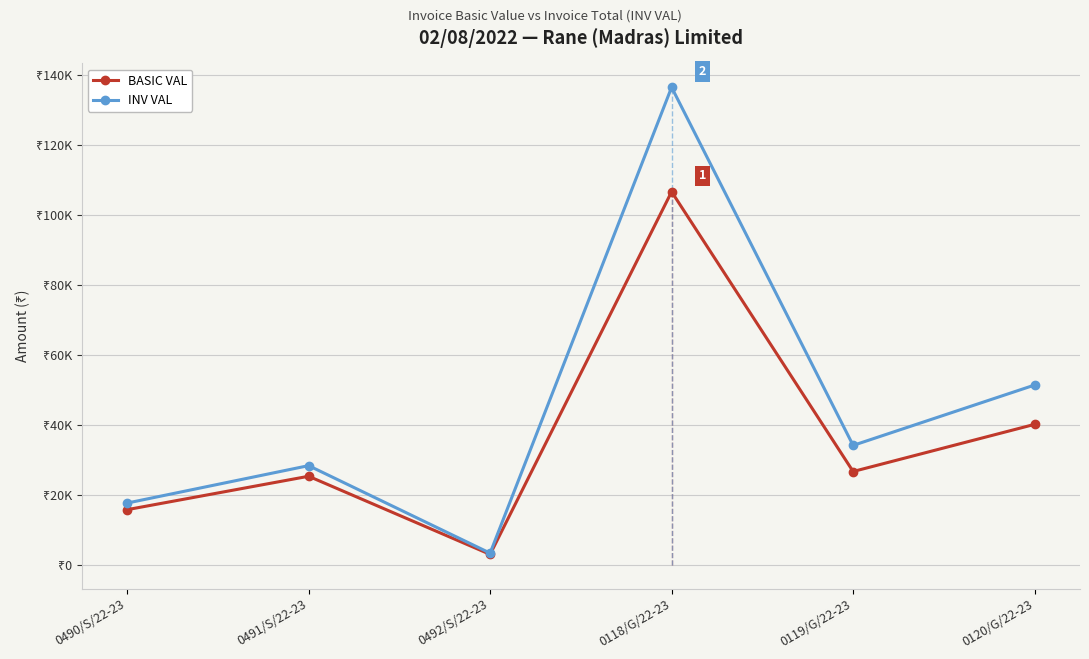

What is the label of the 4th point from the left?

0118/G/22-23